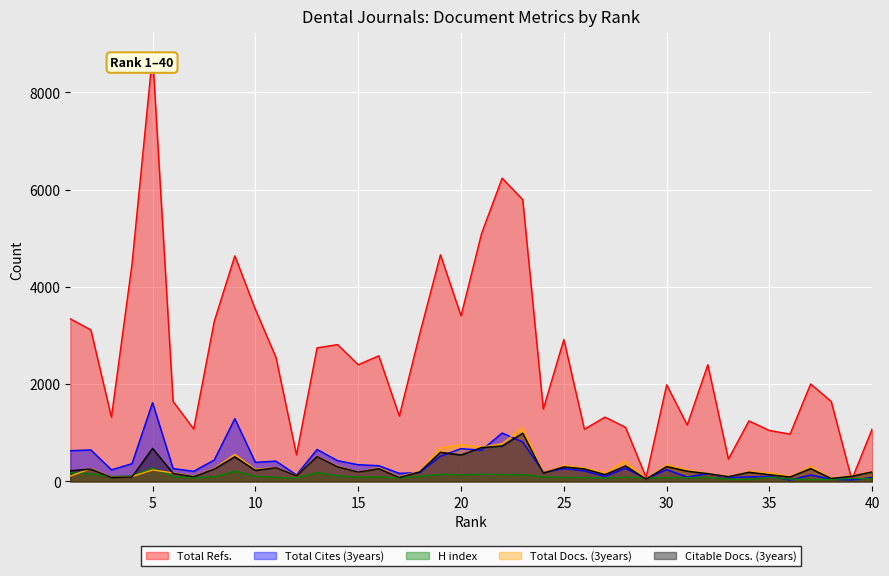

Reading left to right, extract all data points from this chart.

Total Docs. (3years): 1=109	2=265	3=84	4=99	5=237	6=175	7=104	8=270	9=558	10=247	11=284	12=123	13=513	14=313	15=192	16=278	17=92	18=220	19=692	20=755	21=704	22=777	23=1104	24=180	25=324	26=275	27=175	28=421	29=47	30=339	31=235	32=163	33=98	34=203	35=176	36=102	37=308	38=69	39=118	40=197
Citable Docs. (3years): 1=220	2=254	3=81	4=92	5=681	6=166	7=97	8=256	9=506	10=228	11=282	12=118	13=511	14=302	15=192	16=263	17=82	18=199	19=599	20=544	21=697	22=729	23=991	24=172	25=299	26=258	27=140	28=319	29=47	30=306	31=211	32=160	33=98	34=189	35=138	36=91	37=264	38=61	39=107	40=197
Total Refs.: 1=3344	2=3116	3=1322	4=4469	5=8775	6=1645	7=1079	8=3292	9=4640	10=3538	11=2552	12=546	13=2748	14=2814	15=2400	16=2584	17=1344	18=3049	19=4661	20=3405	21=5101	22=6237	23=5795	24=1488	25=2919	26=1074	27=1323	28=1112	29=83	30=1987	31=1161	32=2400	33=460	34=1245	35=1047	36=973	37=2004	38=1646	39=38	40=1087
Total Cites (3years): 1=632	2=648	3=239	4=365	5=1621	6=265	7=208	8=441	9=1291	10=393	11=418	12=134	13=657	14=427	15=344	16=324	17=166	18=185	19=520	20=674	21=643	22=996	23=812	24=193	25=264	26=217	27=103	28=271	29=58	30=243	31=91	32=162	33=81	34=94	35=105	36=29	37=133	38=45	39=32	40=81
H index: 1=179	2=155	3=100	4=114	5=277	6=96	7=76	8=93	9=211	10=106	11=83	12=72	13=180	14=115	15=90	16=91	17=73	18=105	19=147	20=135	21=149	22=139	23=140	24=91	25=80	26=81	27=72	28=87	29=71	30=80	31=76	32=83	33=45	34=44	35=86	36=49	37=40	38=43	39=61	40=50